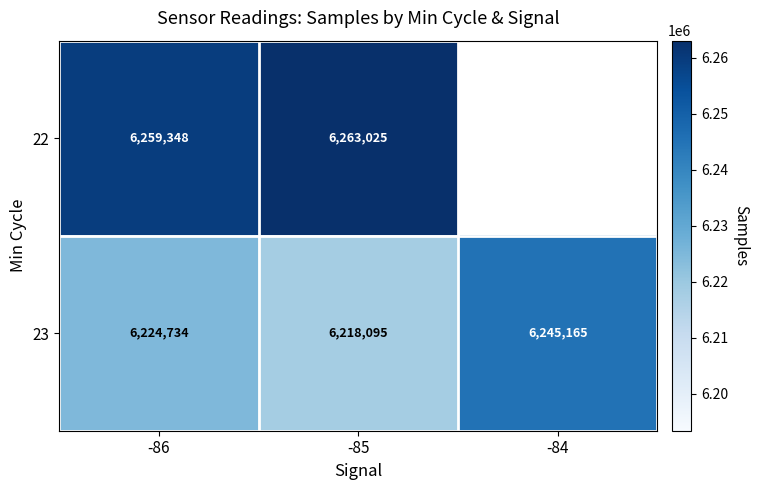

Is the value of 22 at -85 greater than the value of 23 at -85?

Yes